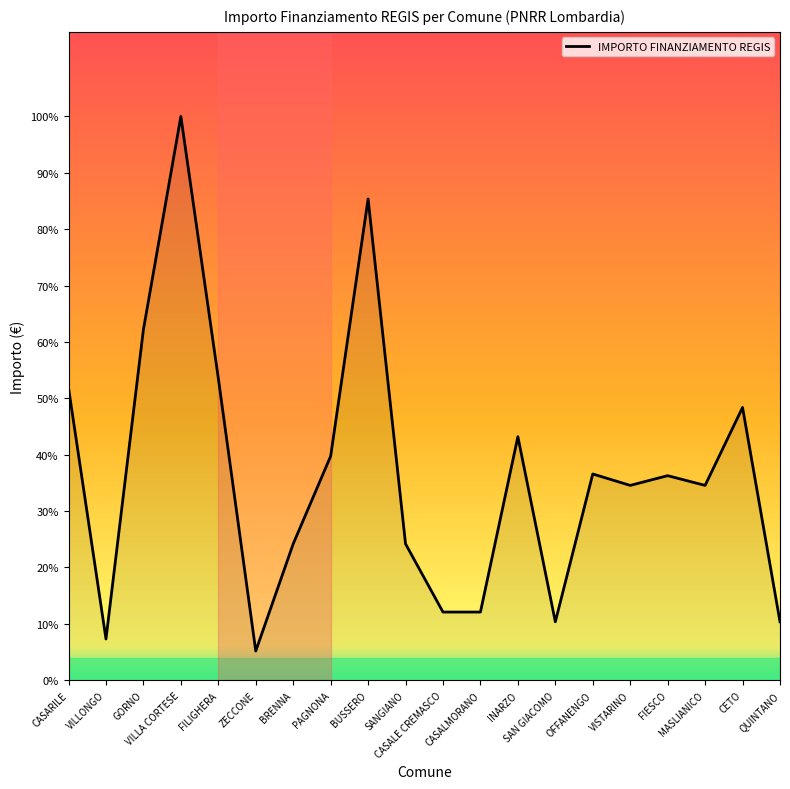

Approximately how many times larger is the value at VILLONGO compared to OFFANENGO?

0.2